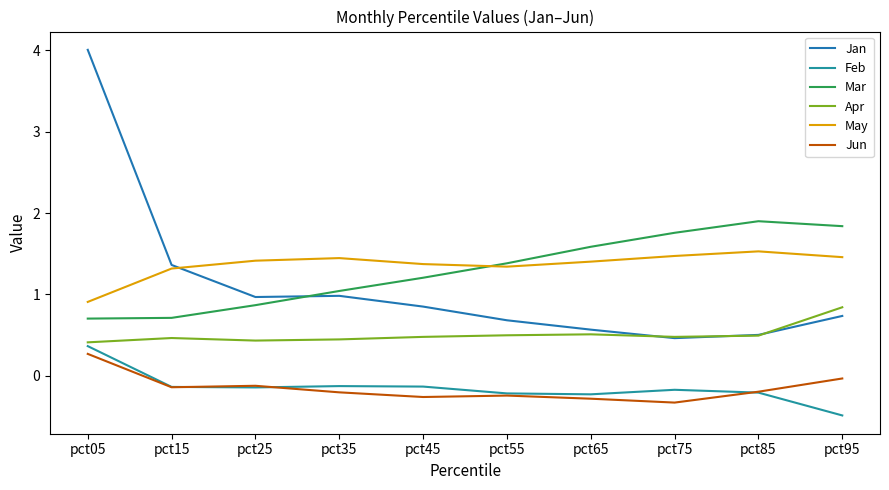

Which series has the widest spread of values?

Jan